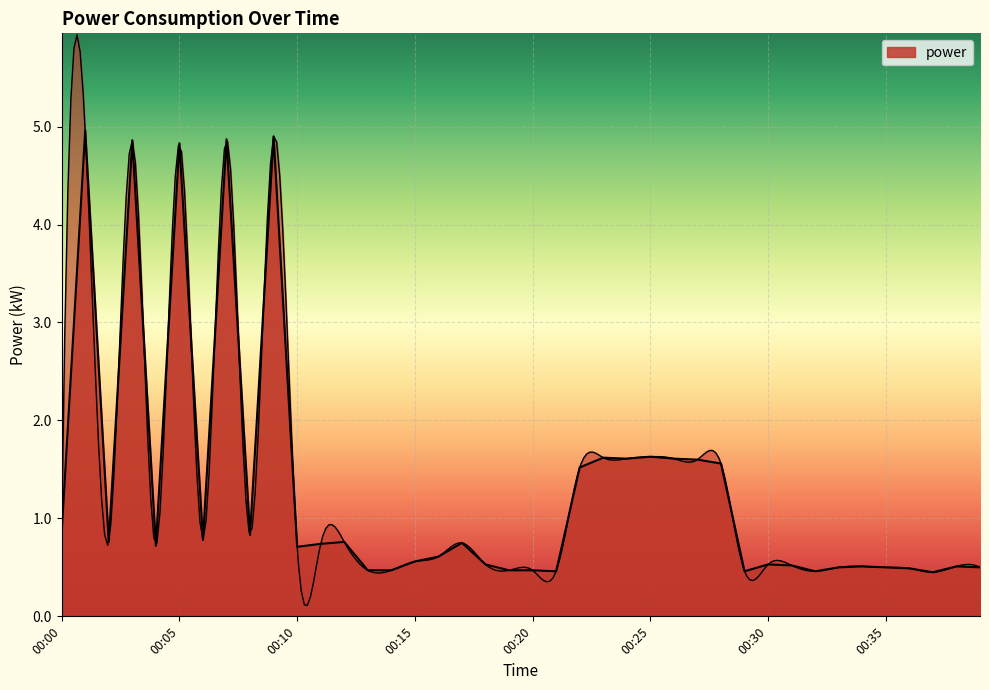

What is the sum of the values at 00:18 and 00:13?

1.0